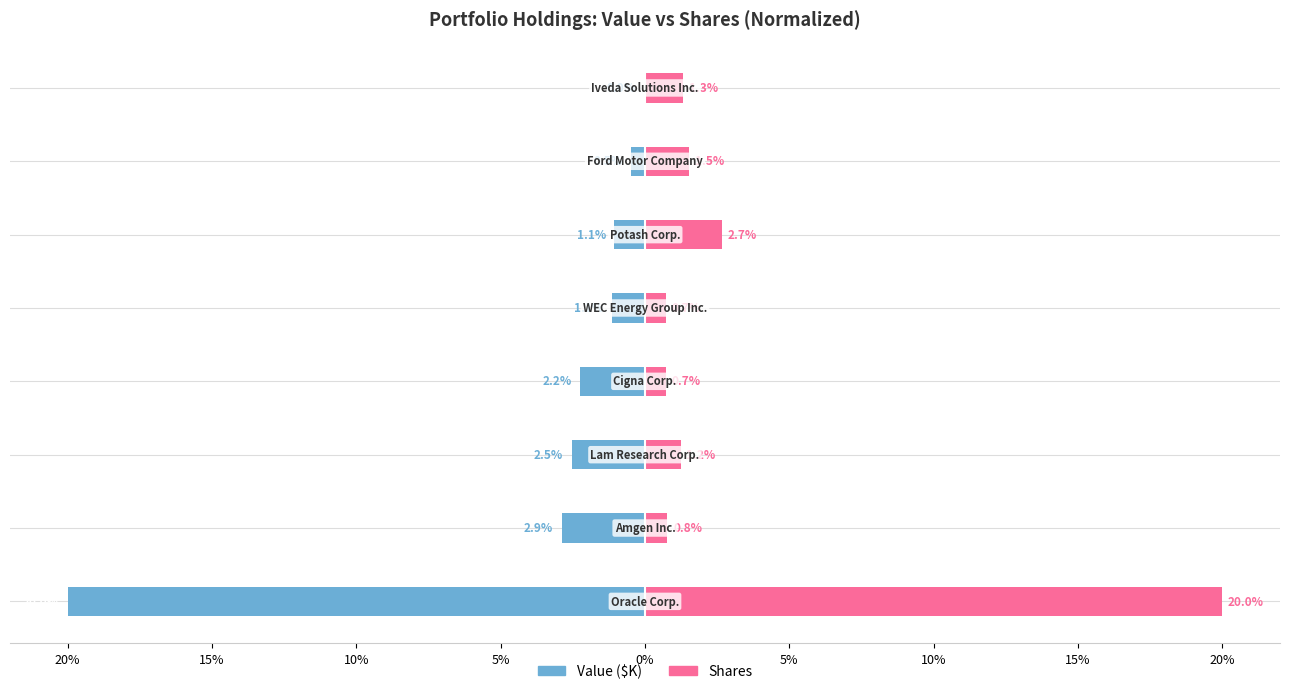

Reading left to right, extract all data points from this chart.

Value ($K): -20.0	-2.9	-2.5	-2.2	-1.1	-1.1	-0.5	-0.0
Shares: 20.0	0.8	1.2	0.7	0.7	2.7	1.5	1.3